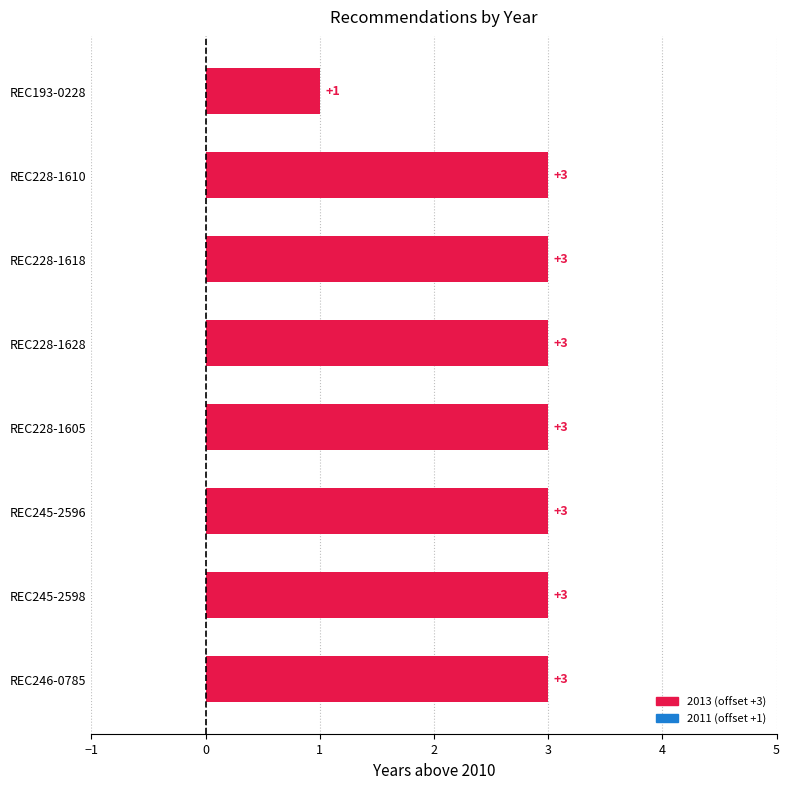

True or false: the data shows 3 at REC228-1628.

True